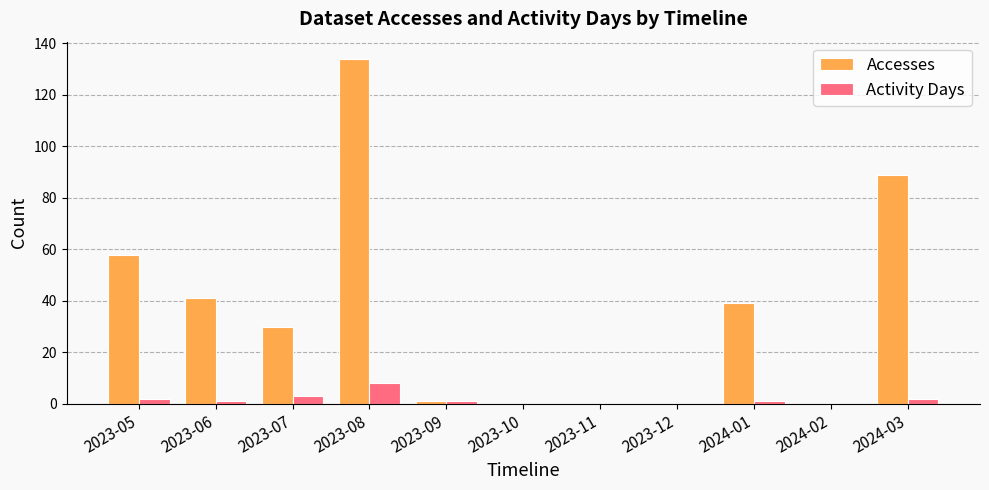

Reading left to right, transcribe all the data shown in this chart.

Accesses: 2023-05=58	2023-06=41	2023-07=30	2023-08=134	2023-09=1	2023-10=0	2023-11=0	2023-12=0	2024-01=39	2024-02=0	2024-03=89
Activity Days: 2023-05=2	2023-06=1	2023-07=3	2023-08=8	2023-09=1	2023-10=0	2023-11=0	2023-12=0	2024-01=1	2024-02=0	2024-03=2